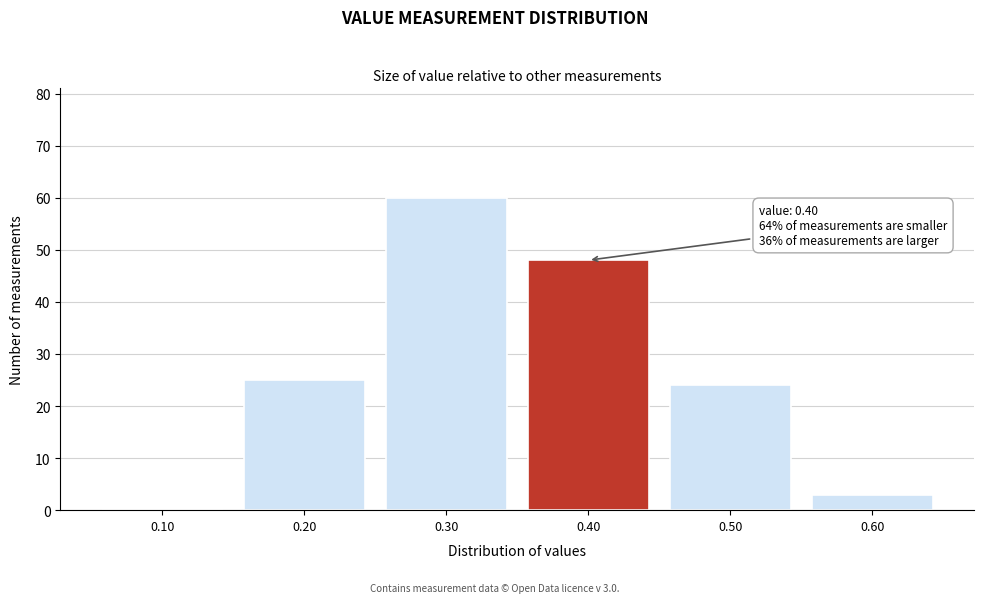

Reading right to left, transcribe all the data shown in this chart.

0.60=3	0.50=24	0.40=48	0.30=60	0.20=25	0.10=0